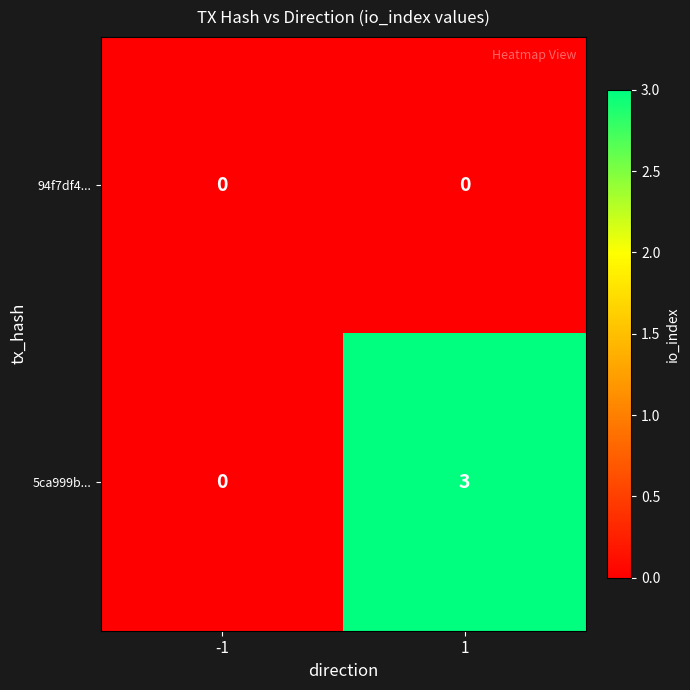

True or false: 5ca999b... has a value of 2 at -1.

False